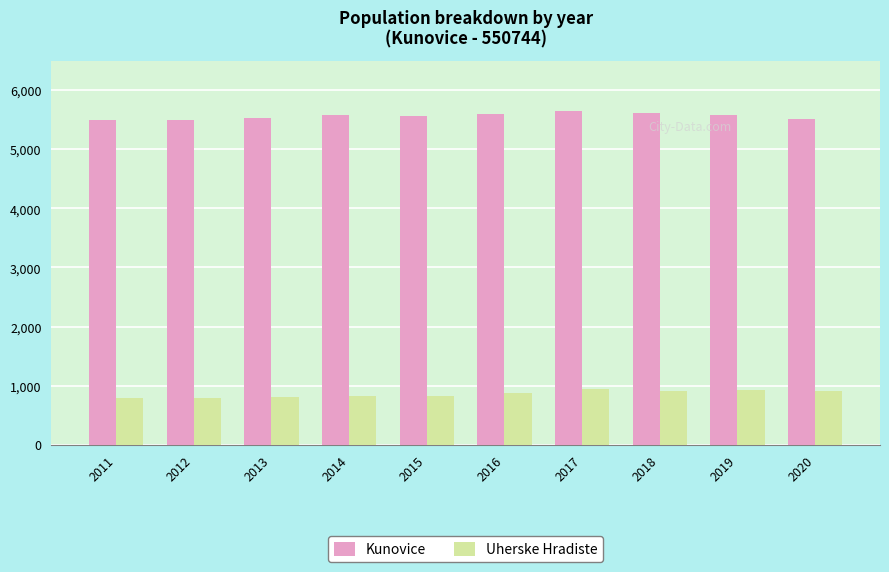

Rank the series by their average value, from lowest to highest.

Uherske Hradiste, Kunovice